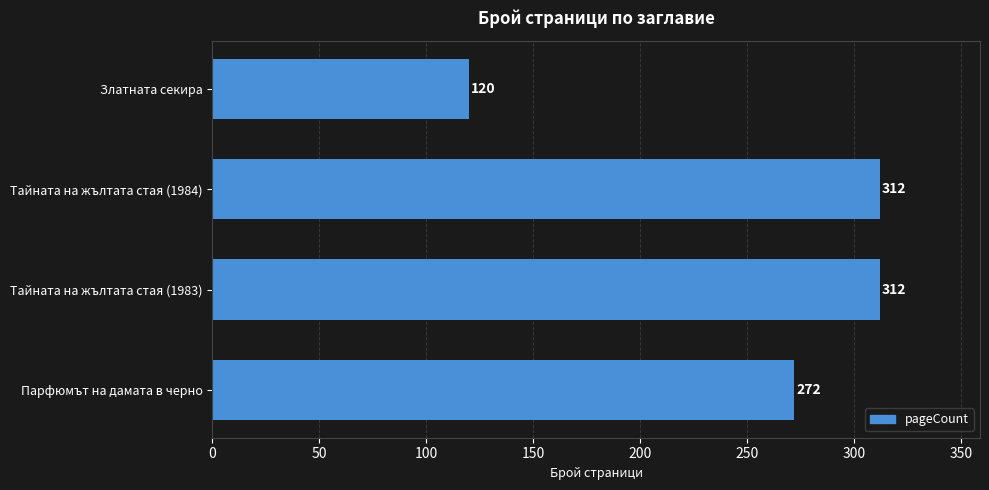

What is the difference between the values at Парфюмът на дамата в черно and Тайната на жълтата стая (1984)?

40